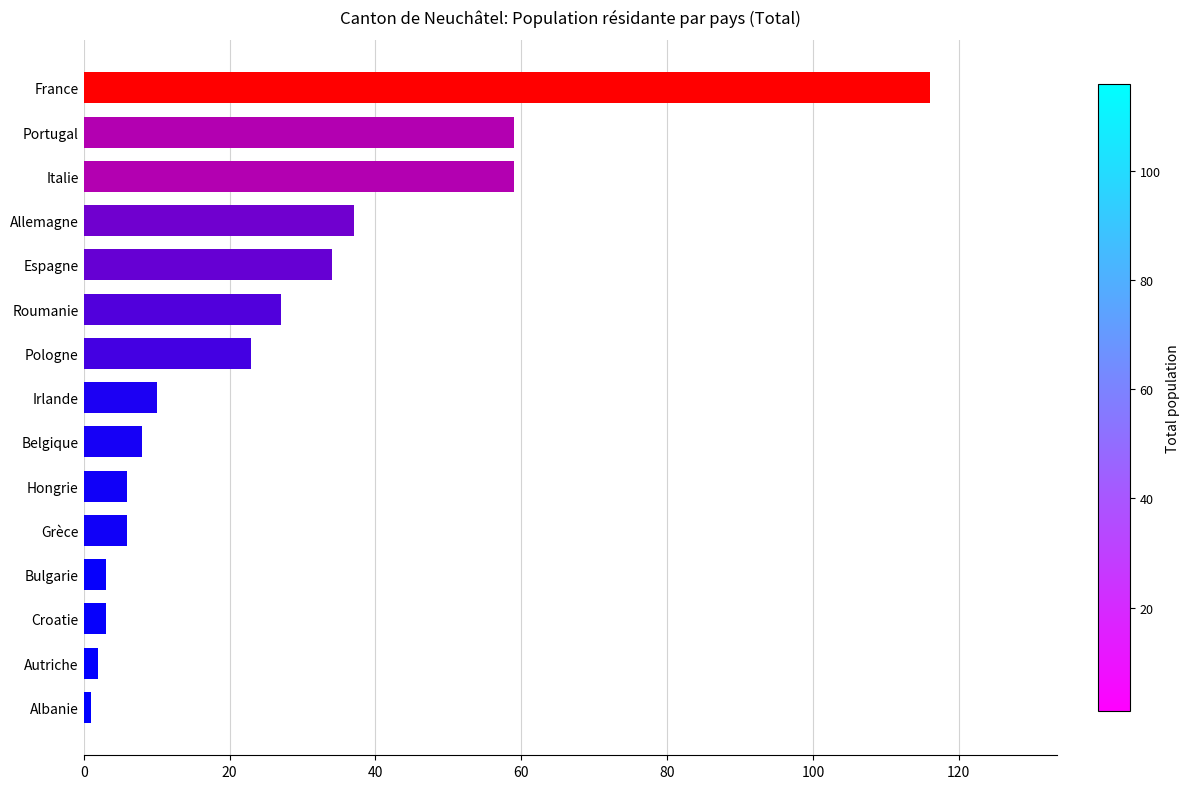

How many bars are there in total?

15